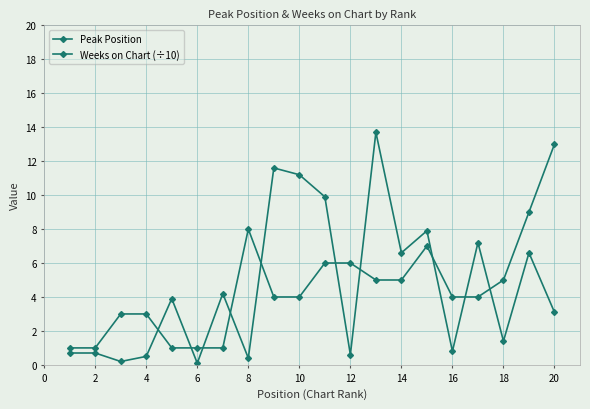

How many lines are shown in the chart?

2